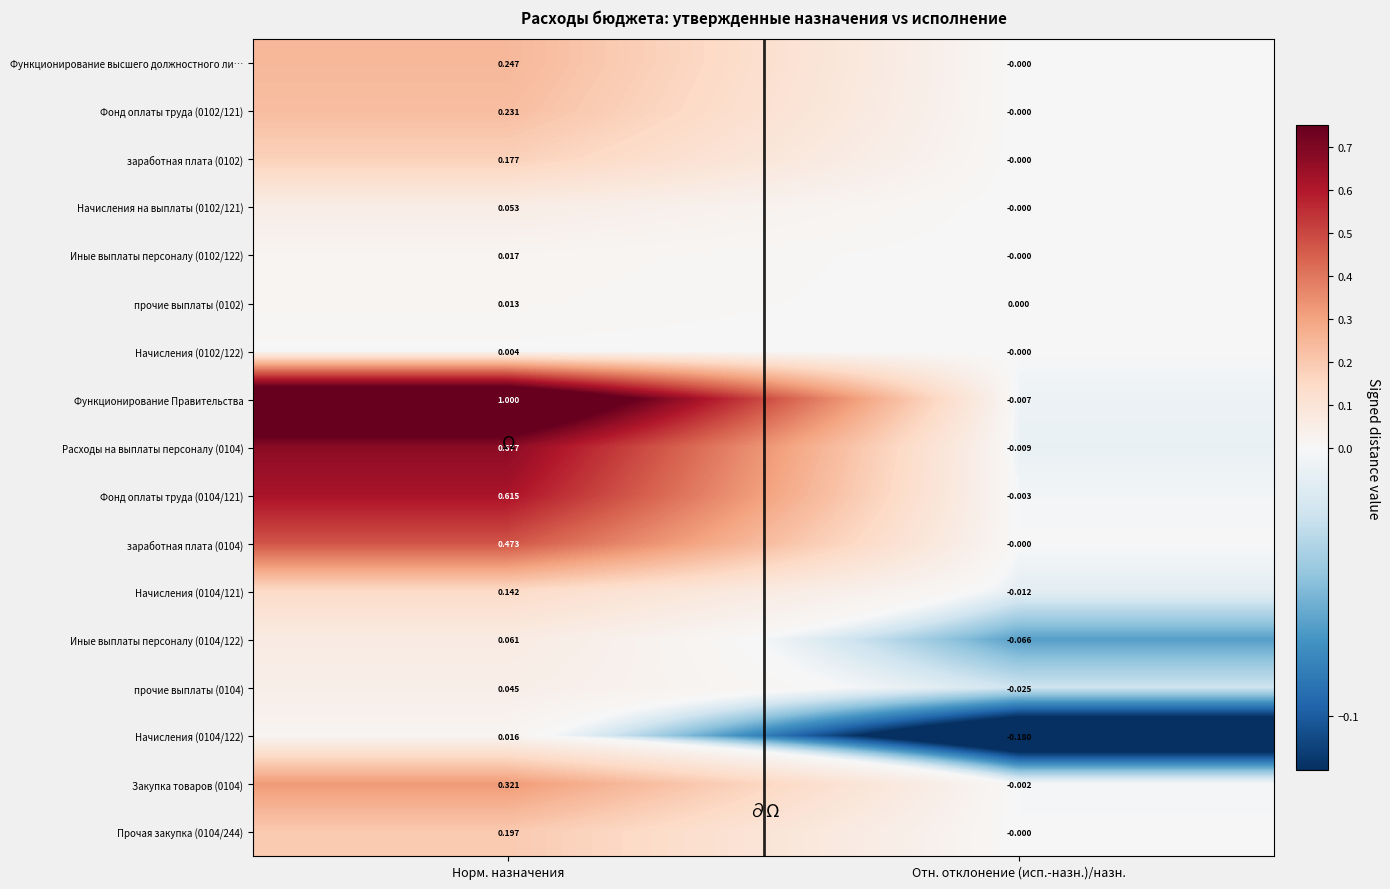

What is the total value across all series at Отн. отклонение (исп.-назн.)/назн.?

-0.3